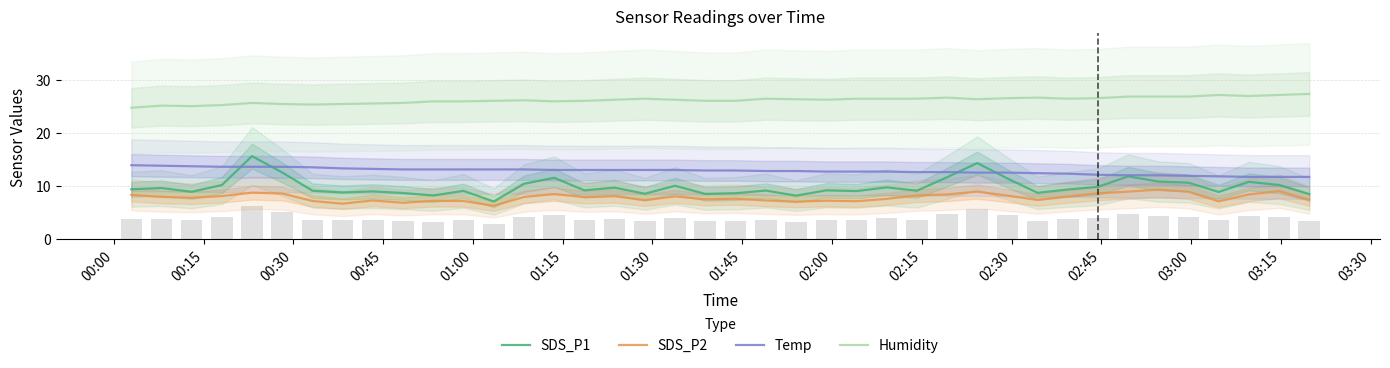

True or false: Temp and Humidity cross at least once.

False